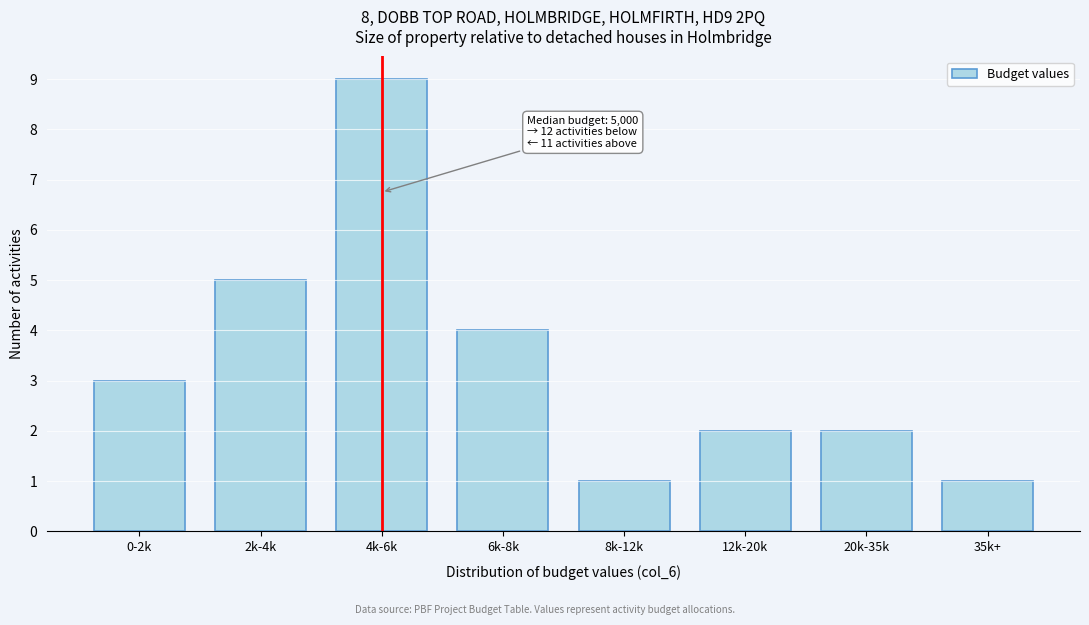

Reading left to right, extract all data points from this chart.

3	5	9	4	1	2	2	1